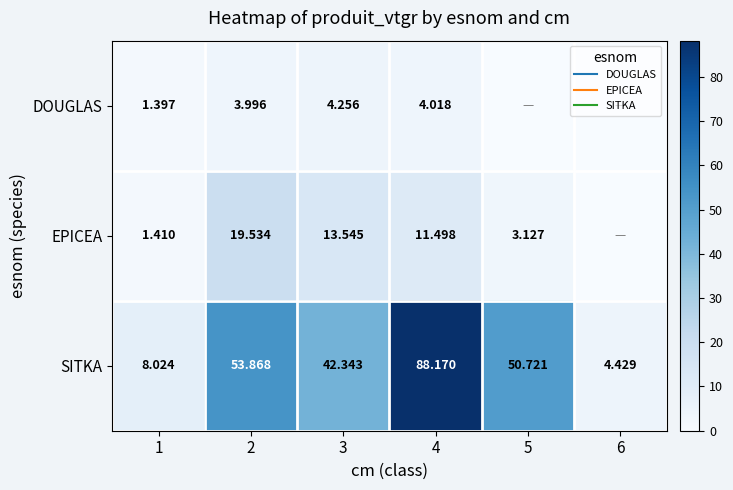

The value of EPICEA at 2 is 26.2. True or false?

False